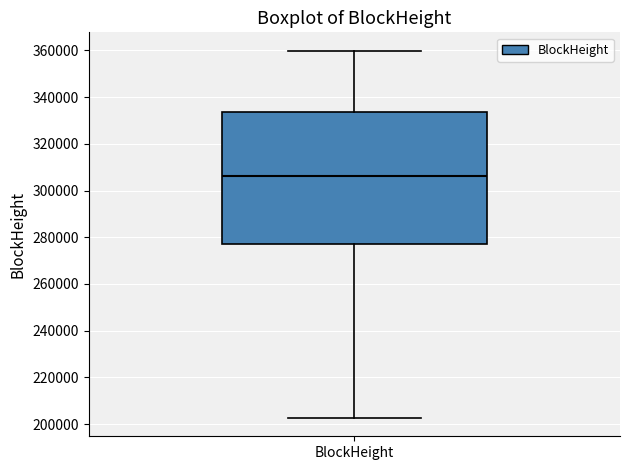

Read this box plot against the y-axis: the position of the median line, the range covered by the box, and the ends of both whiskers. The values are not printed on the chart, so give them approximately, as read against the axis.

median 306000, box 278000 to 334000, whiskers 202000 to 360000